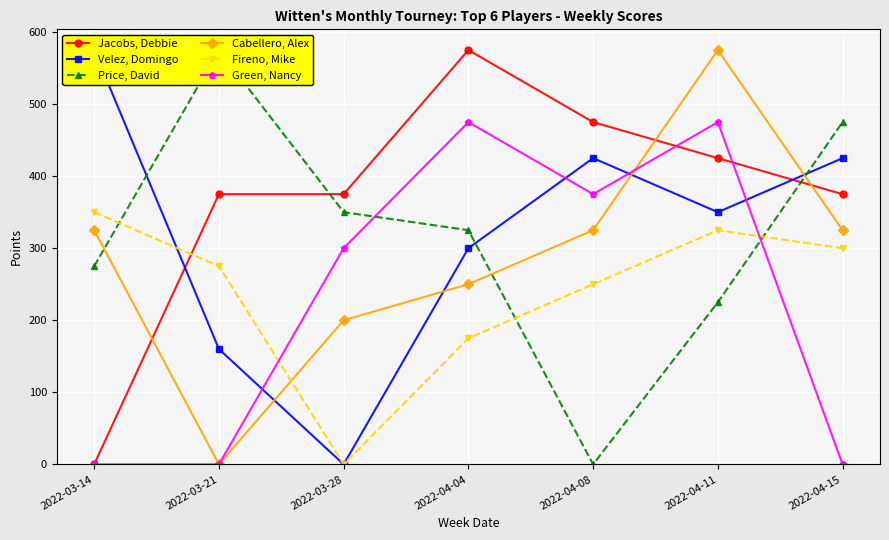

What position from the right is 2022-03-14?

7